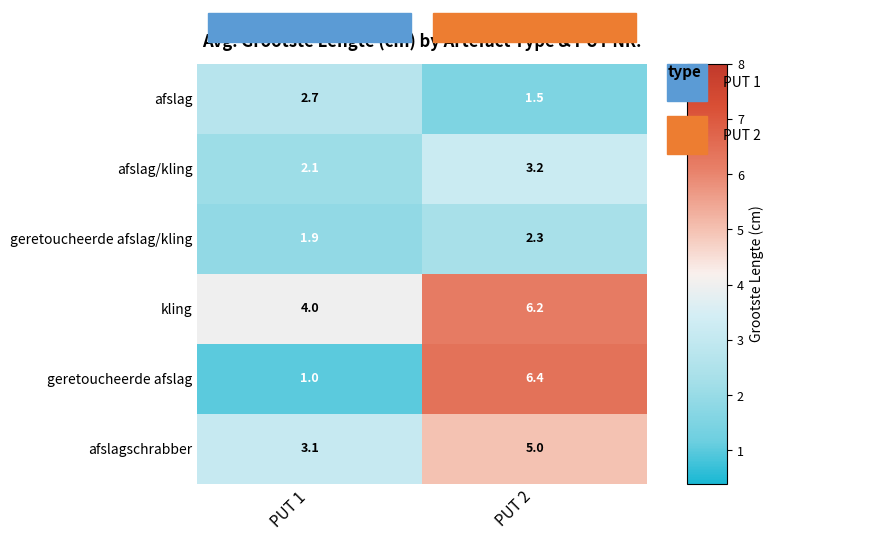

Rank the series by their maximum value, from lowest to highest.

geretoucheerde afslag/kling, afslag, afslag/kling, afslagschrabber, kling, geretoucheerde afslag